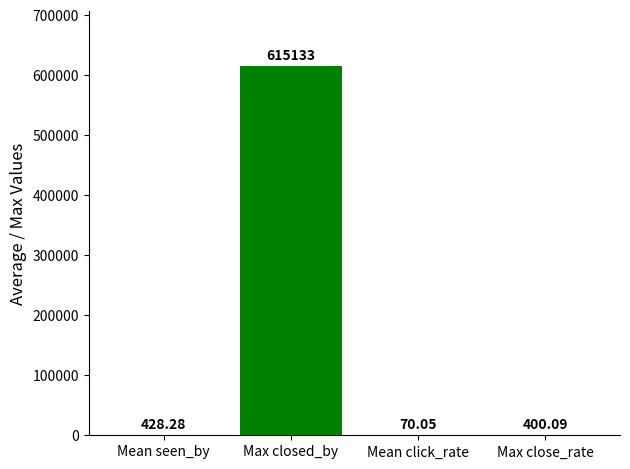

How many data points in close_rate are above 98?

9